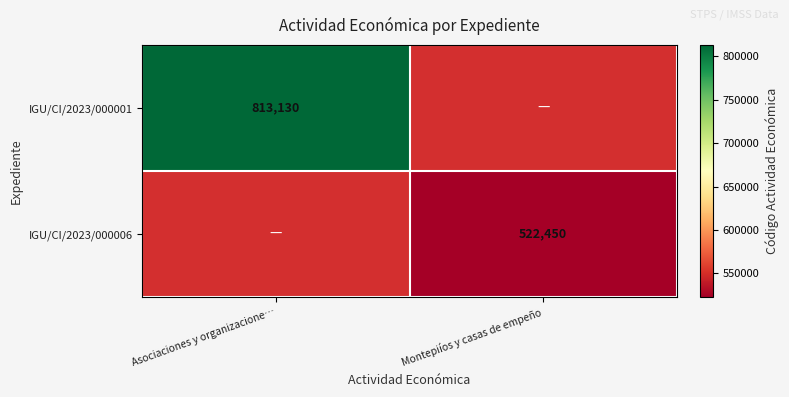

Is it true that IGU/CI/2023/000001 equals 1291548 at Asociaciones y organizacione…?

False